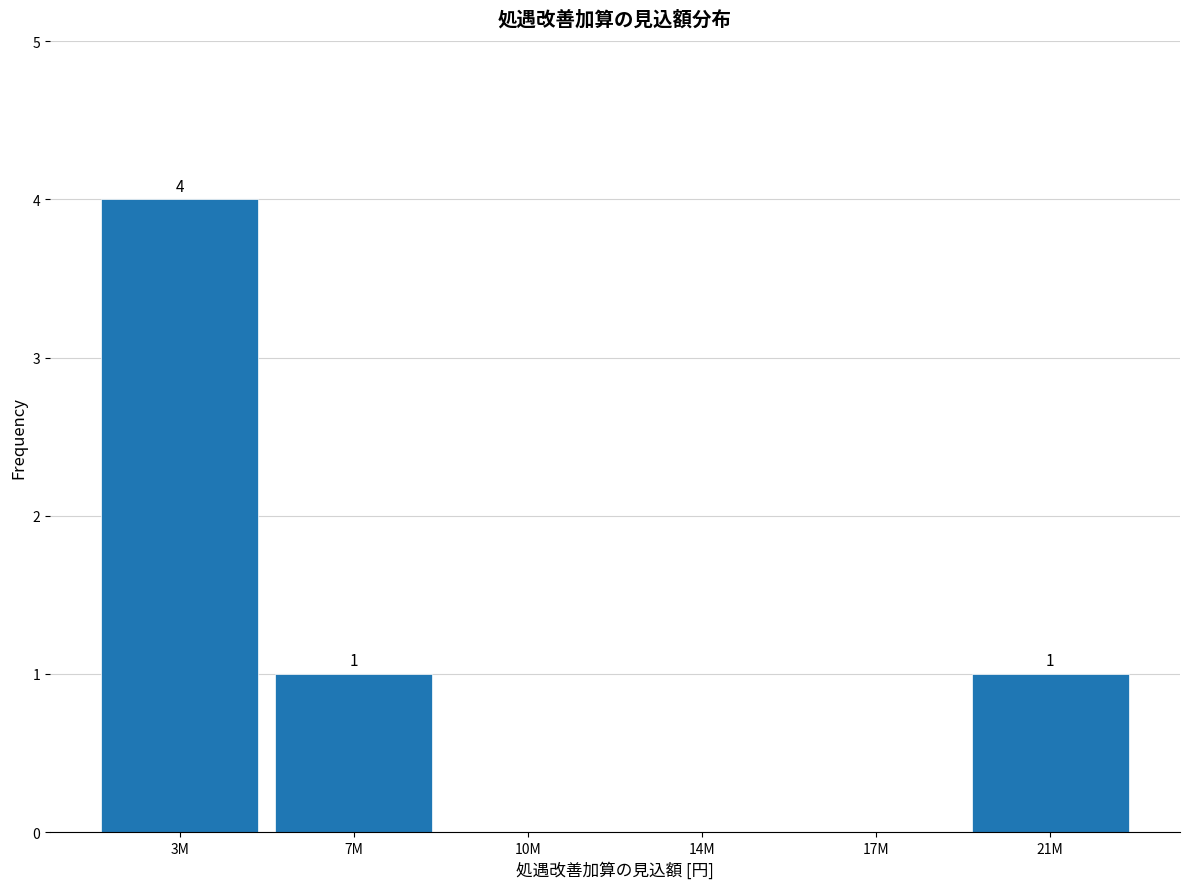

Reading left to right, extract all data points from this chart.

3M=4	7M=1	10M=0	14M=0	17M=0	21M=1